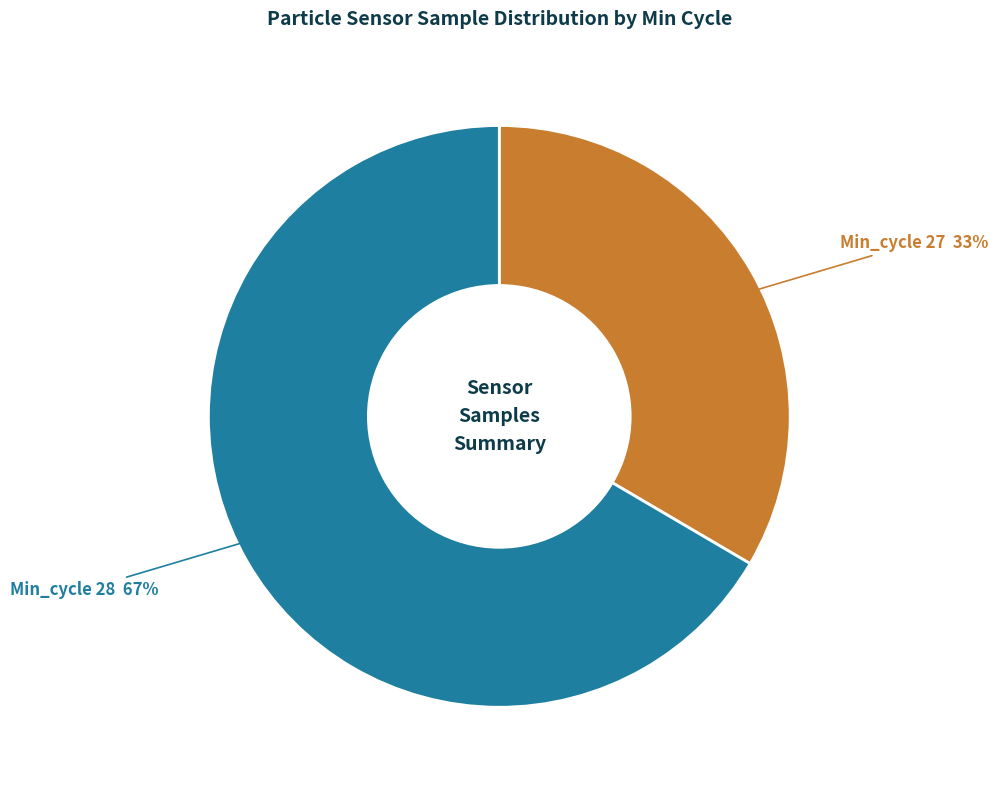

Is there a majority slice in this chart?

Yes